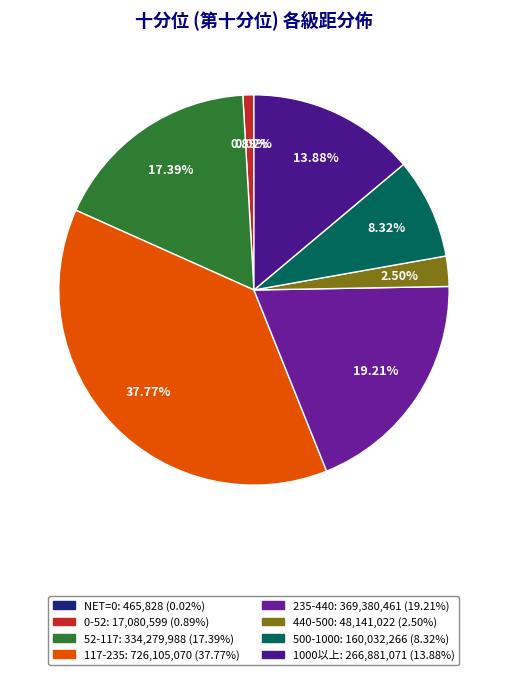

To the nearest percent, what is the difference between the largest and smallest slice percentages?

38%